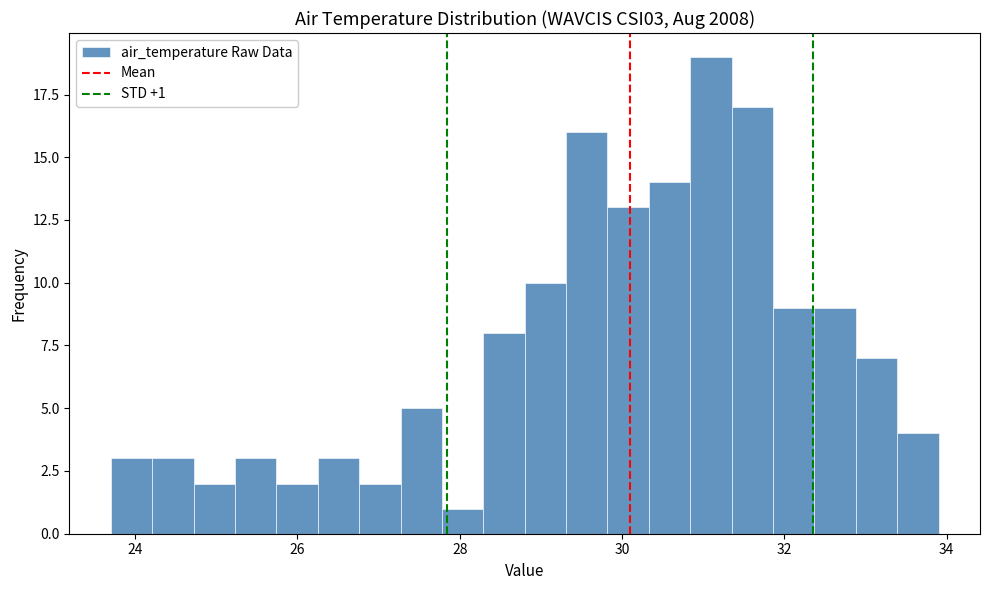

Read against the x-axis, roughly where is the centre of the tallest bar?

31.0